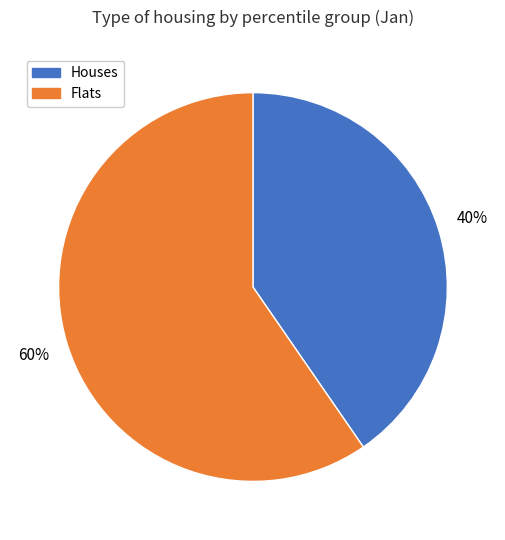

Is there any slice that represents more than half of the pie?

Yes